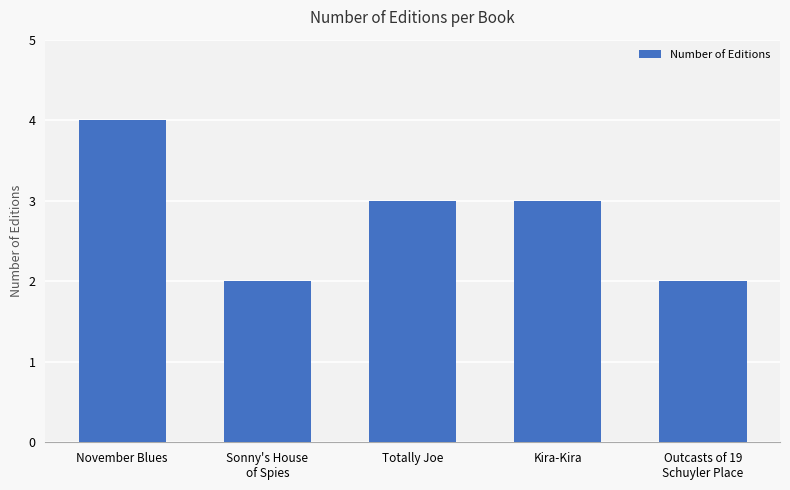

What is the greatest value displayed?

4